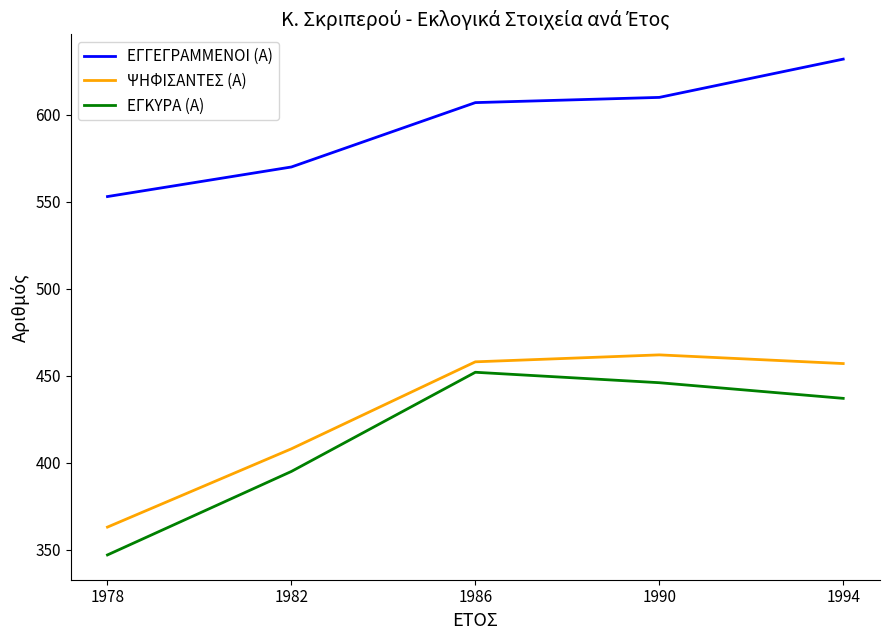

What are all the series names shown in the legend?

ΕΓΓΕΓΡΑΜΜΕΝΟΙ (Α), ΨΗΦΙΣΑΝΤΕΣ (Α), ΕΓΚΥΡΑ (Α)